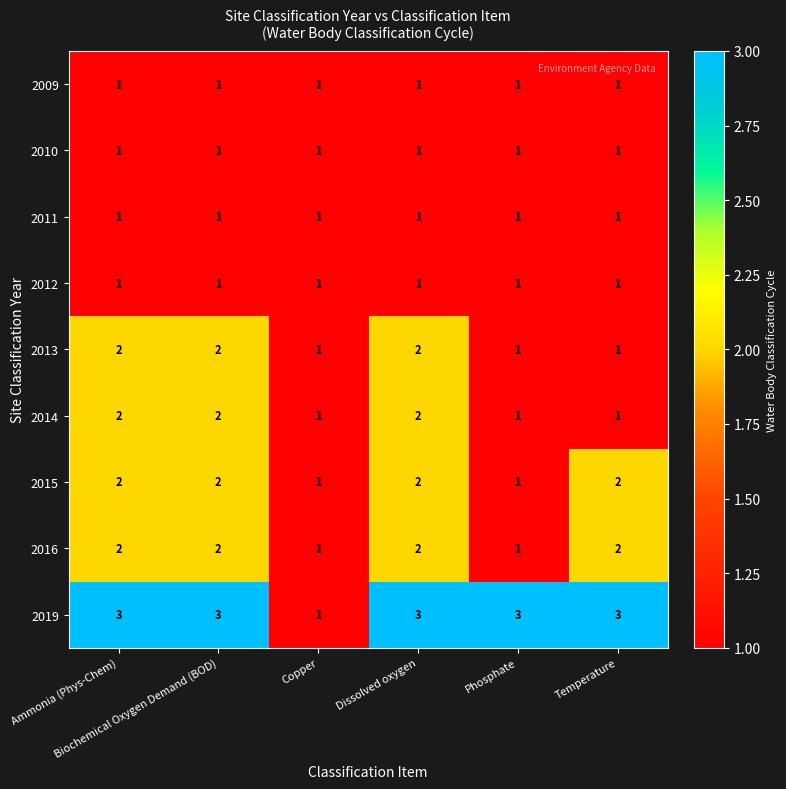

What is the minimum value shown in the chart?

1